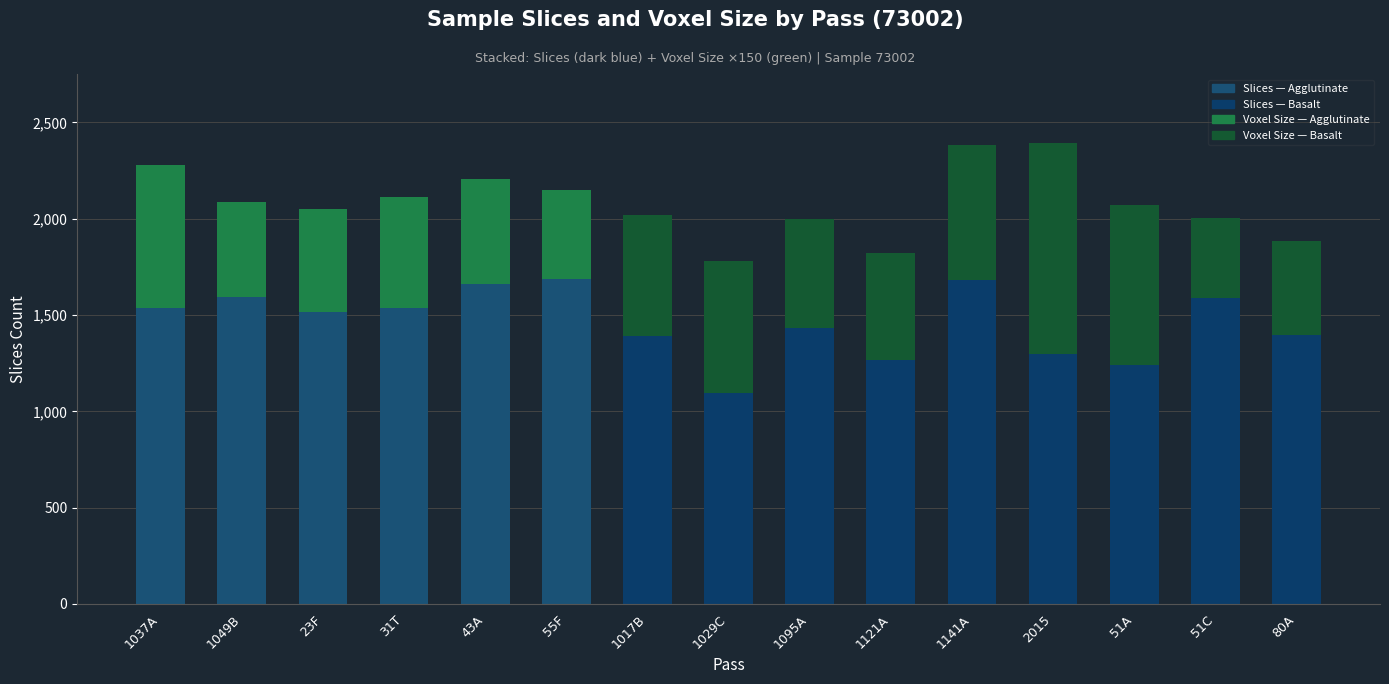

What is the total value across all series at 1121A?

1821.5